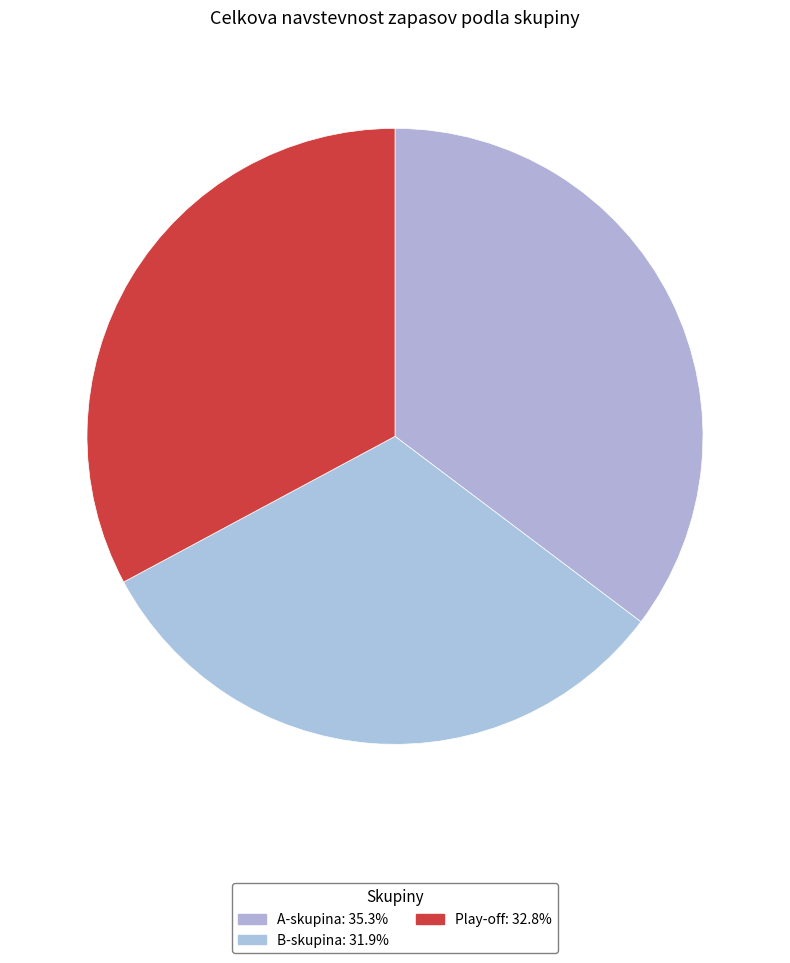

What is the change in value from B-skupina to Play-off?

+551